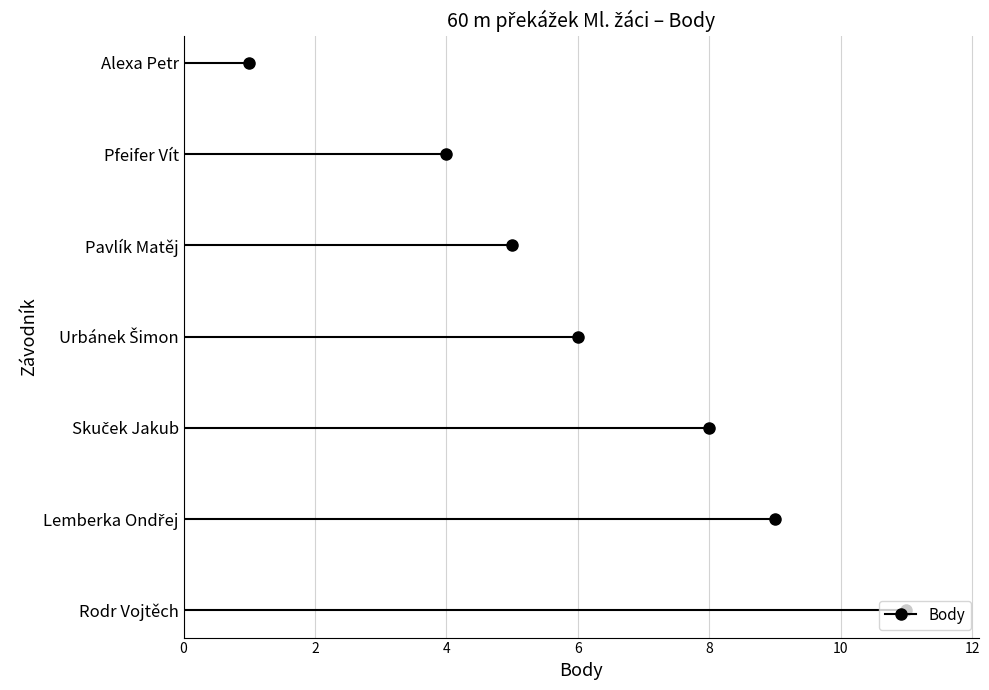

How many lines are shown in the chart?

1